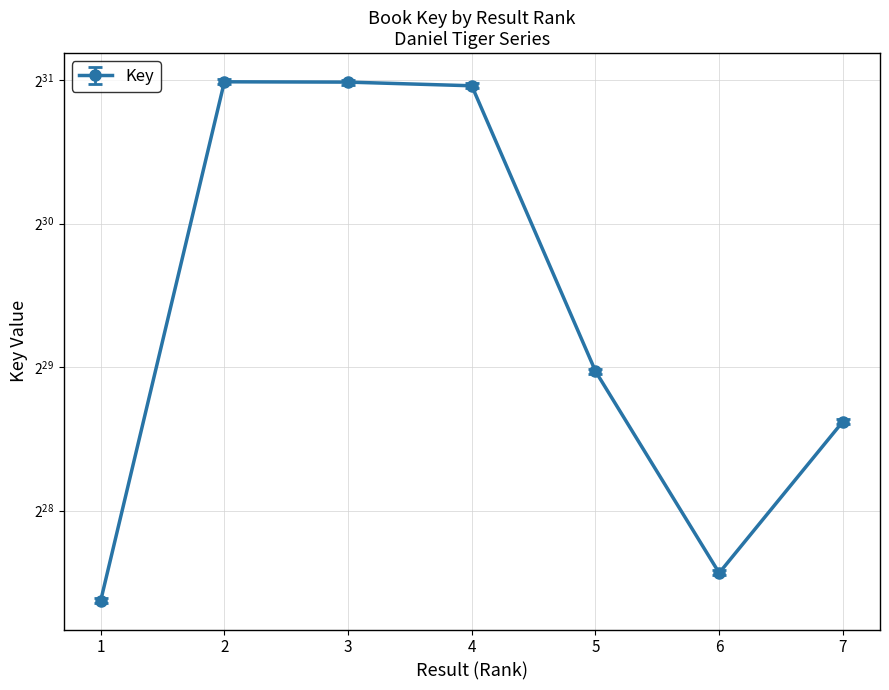

Reading left to right, list all the values displayed in this chart.

1=173564868	2=2128919592	3=2125808207	4=2088408484	5=526139081	6=198566036	7=412557092